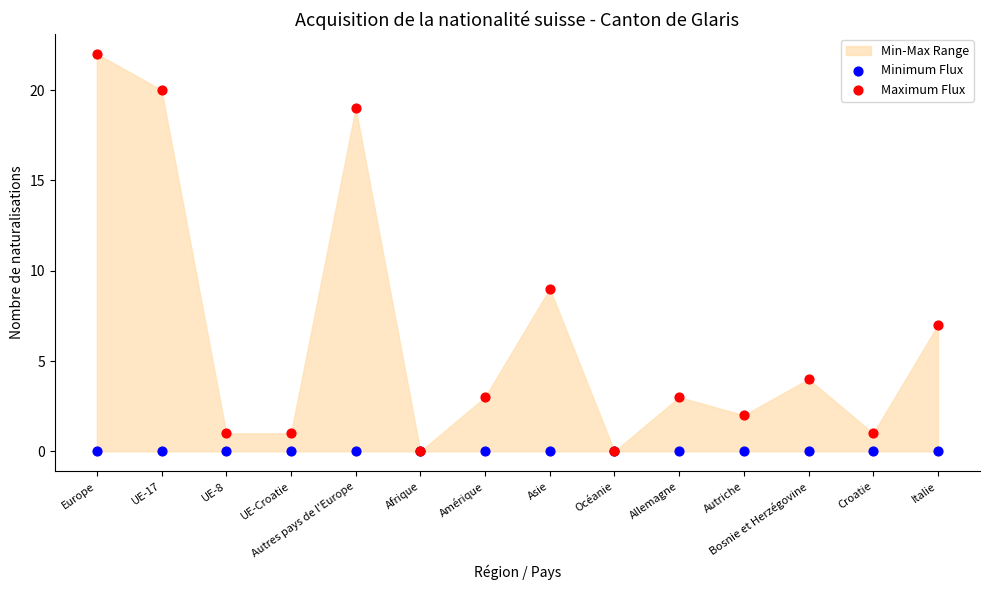

In the Maximum Flux series, what Y value is closest to 11?

9